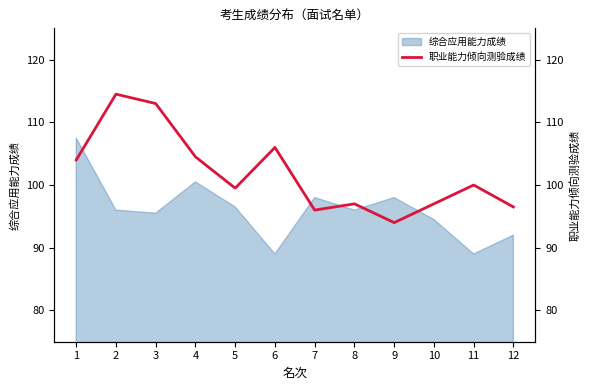

What is the lowest value of the 综合应用能力成绩 series?

89.0